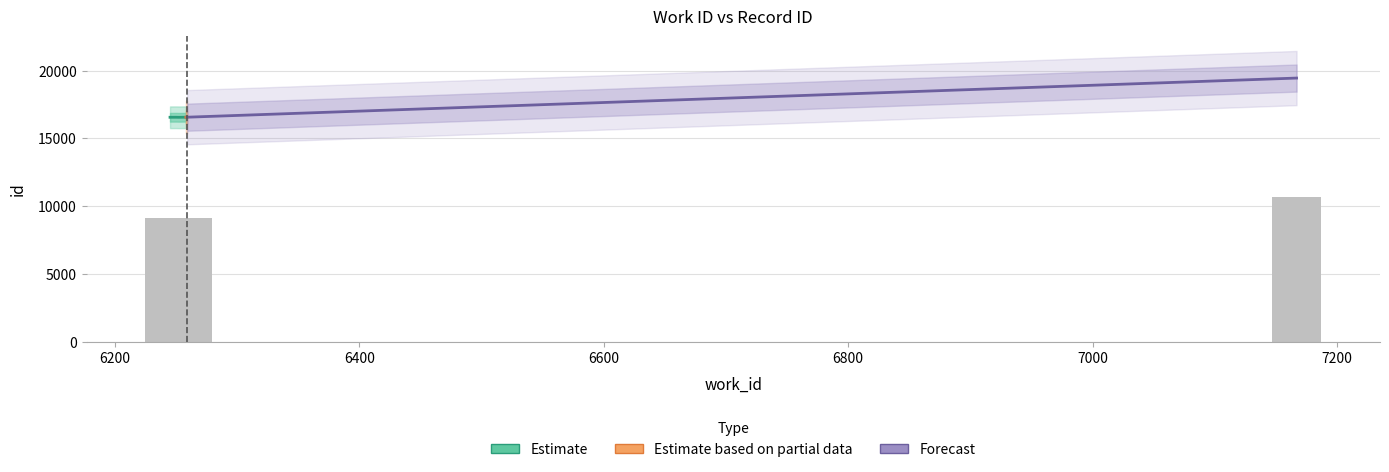

Reading left to right, transcribe all the data shown in this chart.

9106.4	9107.5	9105.2	9105.8	9108.0	9108.6	9109.1	10696.4